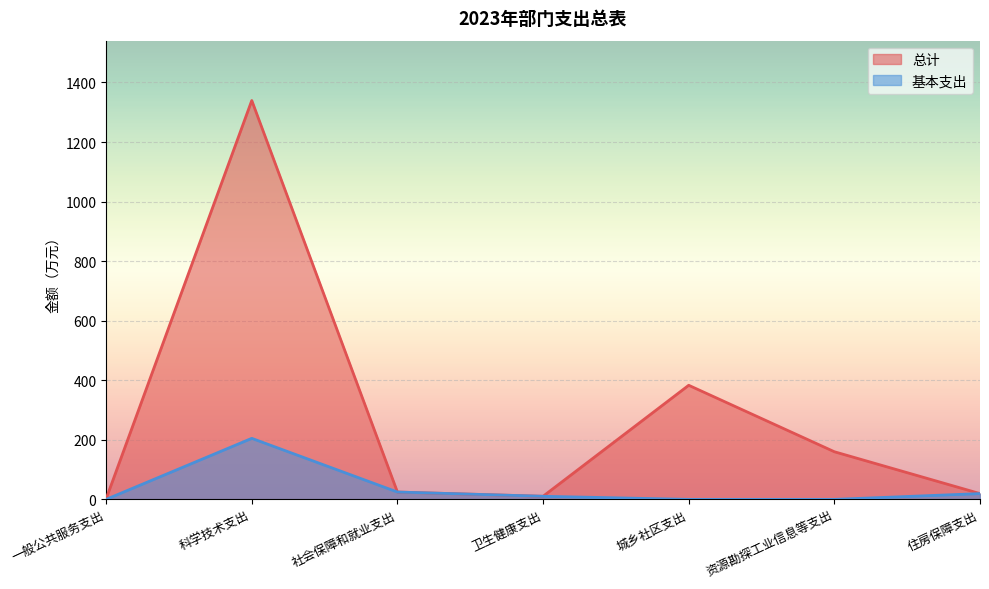

At which label does 总计 first exceed 24?

科学技术支出